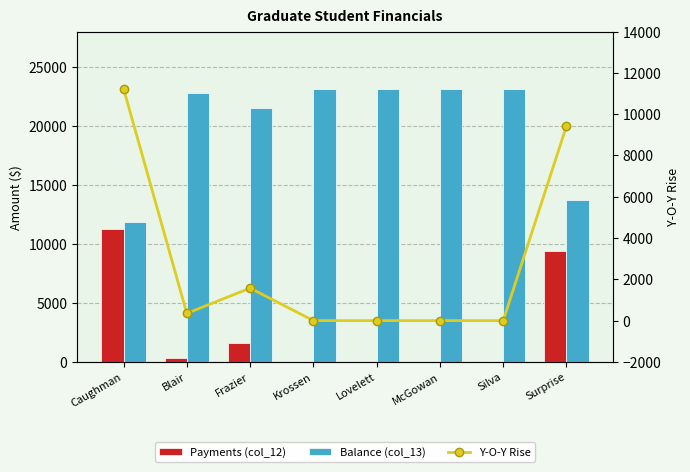

What is the label of the 7th bar from the right?

Blair